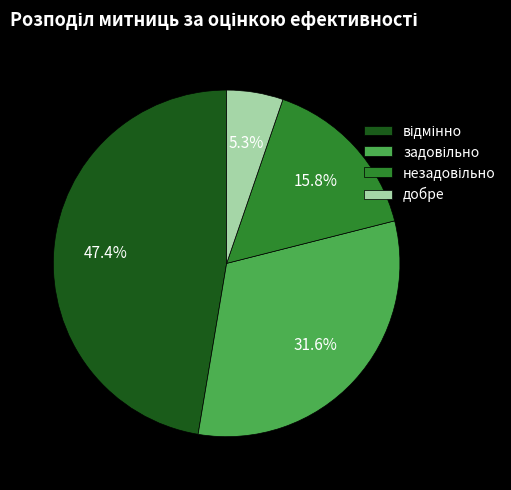

What is the smallest slice in the pie chart?

добре